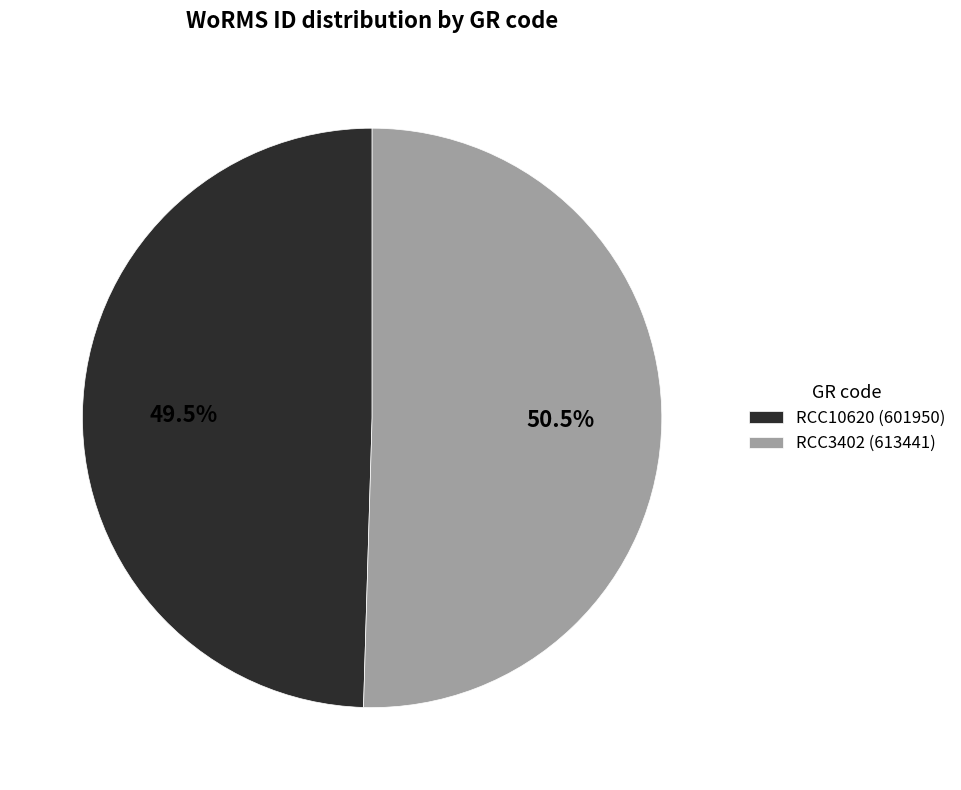

Do RCC3402 and RCC10620 together represent more than half of the pie?

Yes